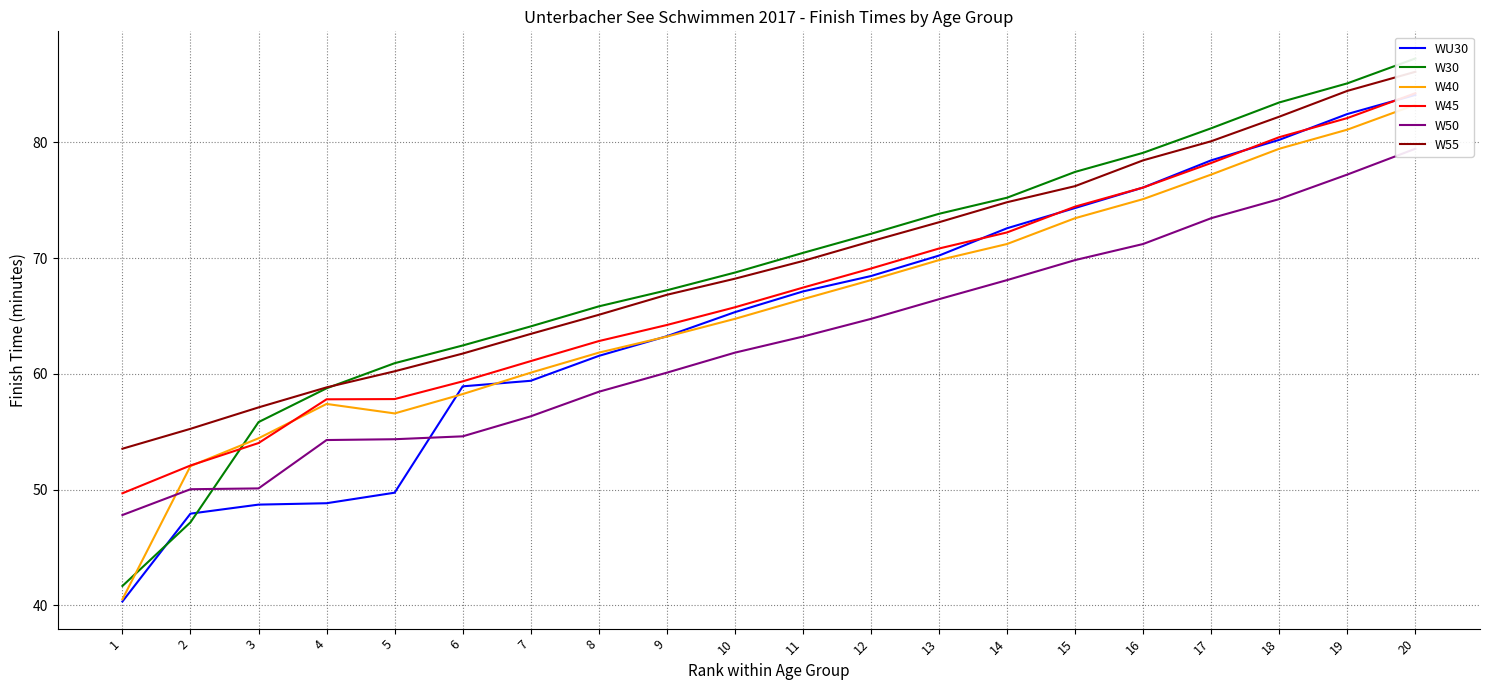

List the labels in order of WU30 value, smallest first.

1, 2, 3, 4, 5, 6, 7, 8, 9, 10, 11, 12, 13, 14, 15, 16, 17, 18, 19, 20